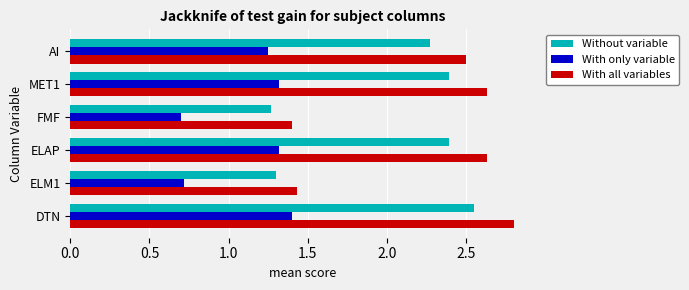

What is the sum of the With only variable values at FMF and MET1?

2.0